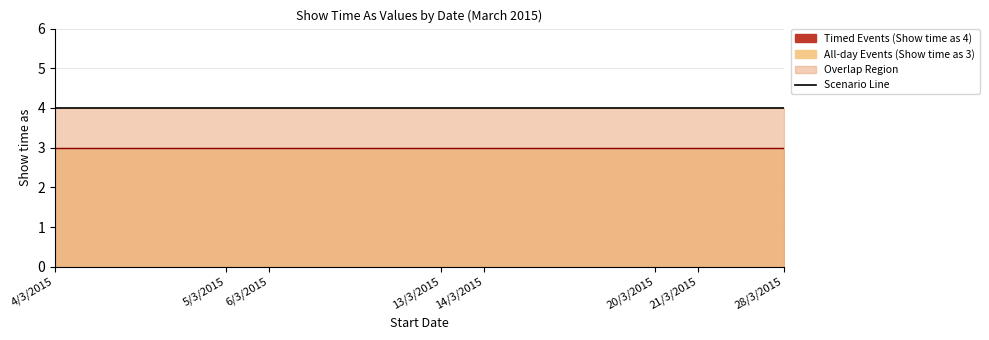

Where is All-day line nearest to the value 3?

4/3/2015